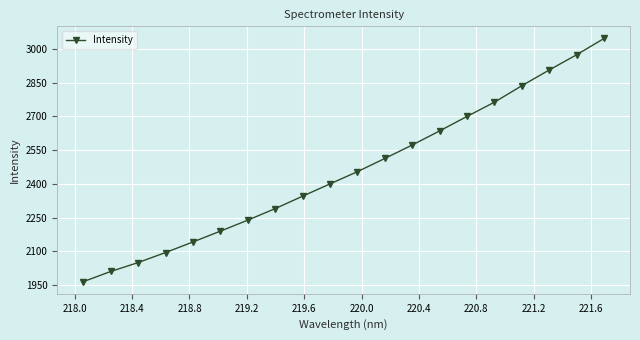

What is the smallest value displayed?

1965.3